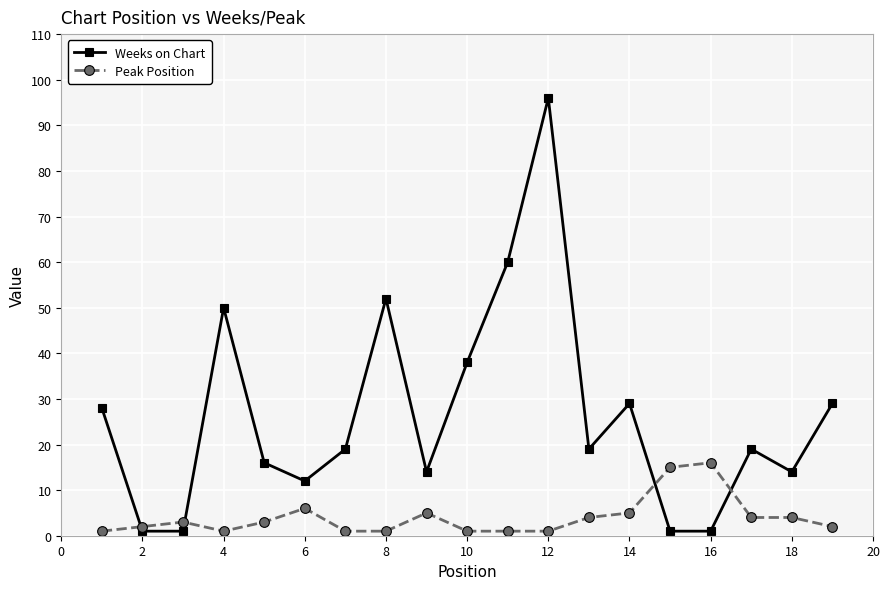

What is the minimum value shown in the chart?

1